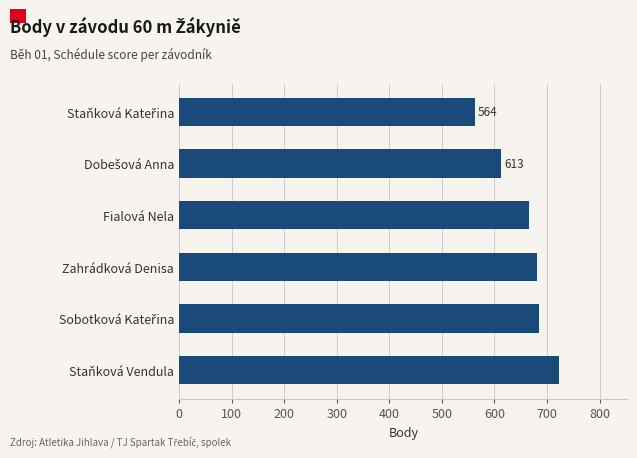

The chart shows a value of 237 at Staňková Vendula. True or false?

False